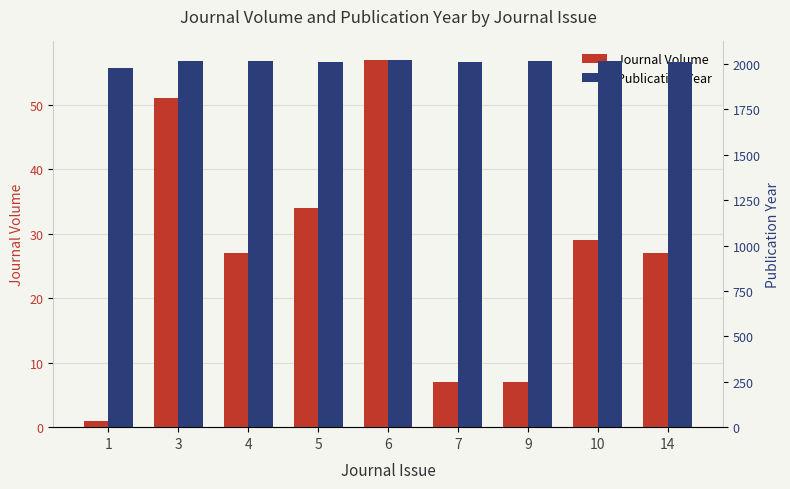

List the labels in order of Publication Year value, smallest first.

1, 7, 5, 14, 9, 10, 3, 4, 6